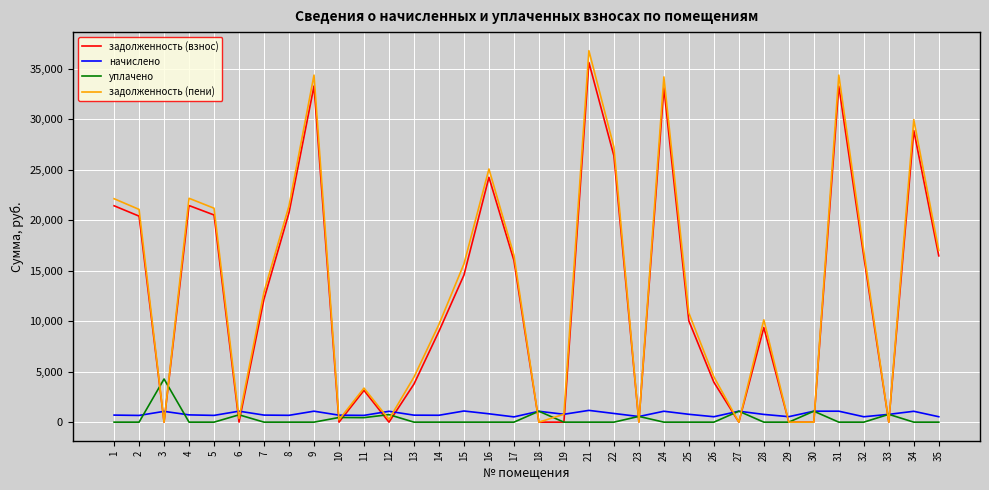

At which category is the sum across all series the highest?

21